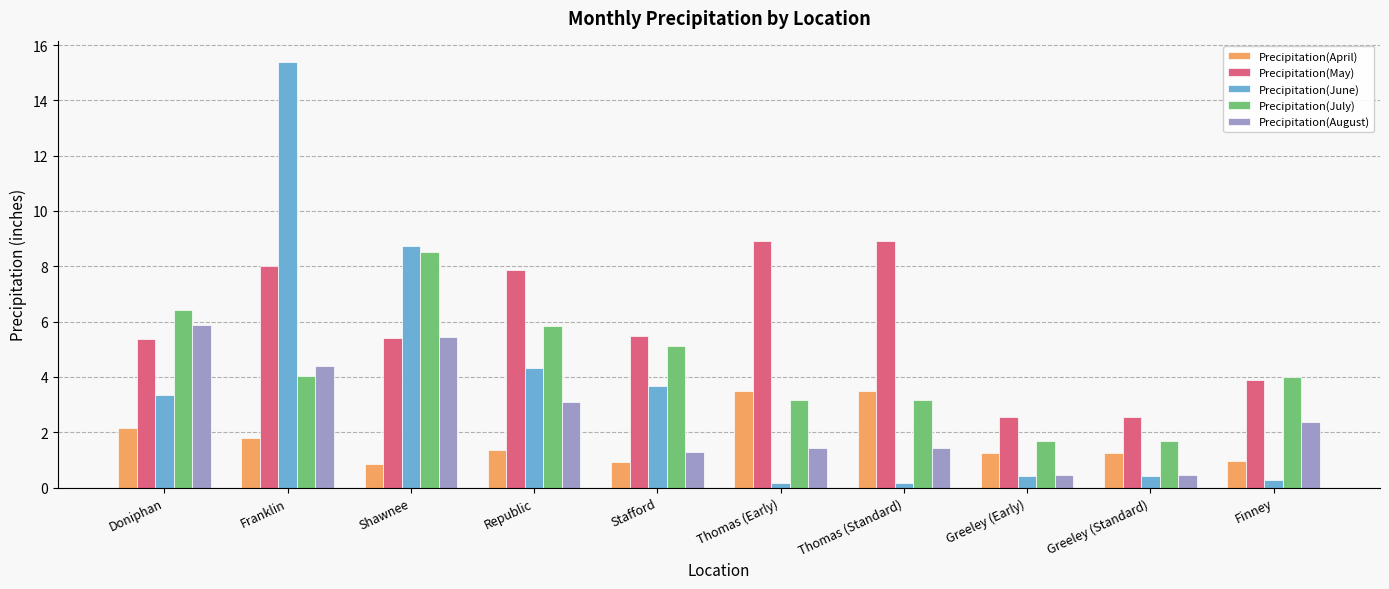

Between Republic and Finney, which series saw the biggest shift?

Precipitation(June)